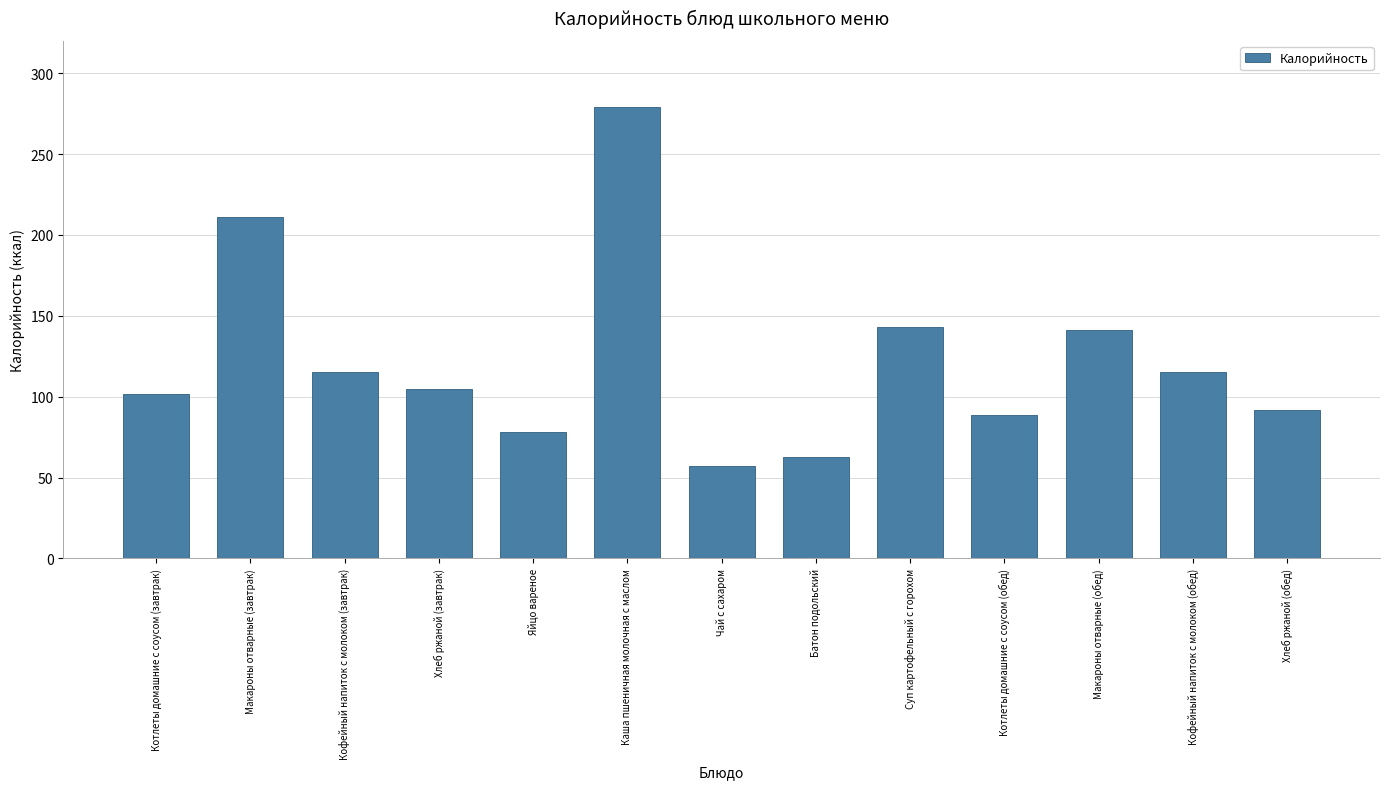

Between Кофейный напиток с молоком (обед) and Суп картофельный с горохом, which is larger?

Суп картофельный с горохом